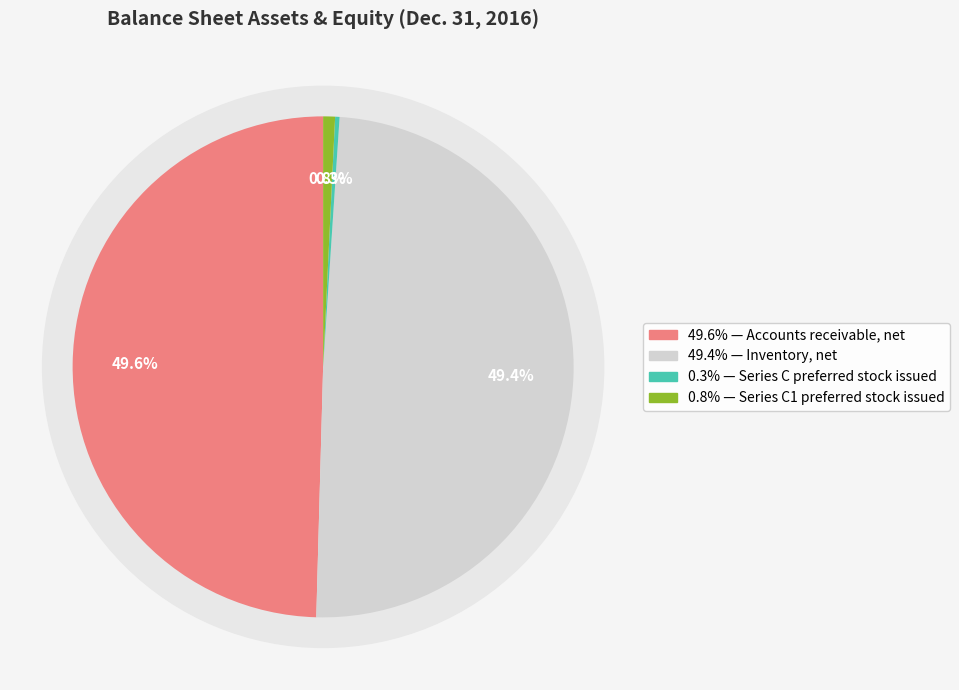

Which slice is the smallest?

Series C preferred stock issued